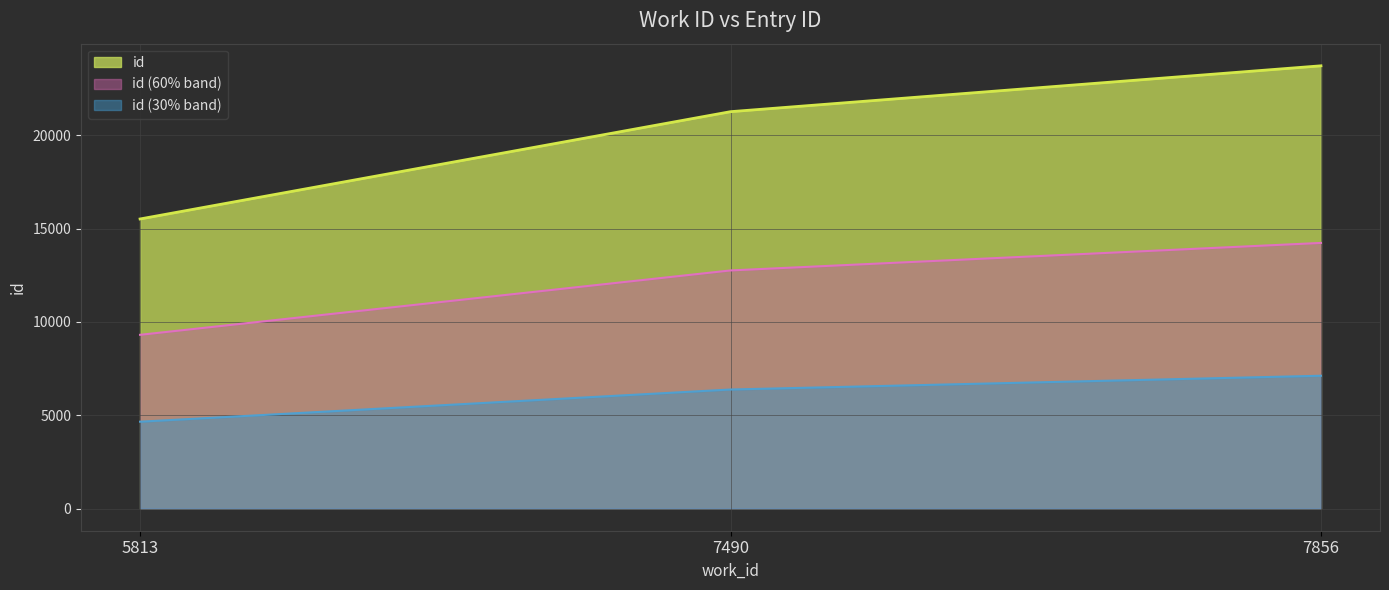

What is the greatest value displayed?

23720.0